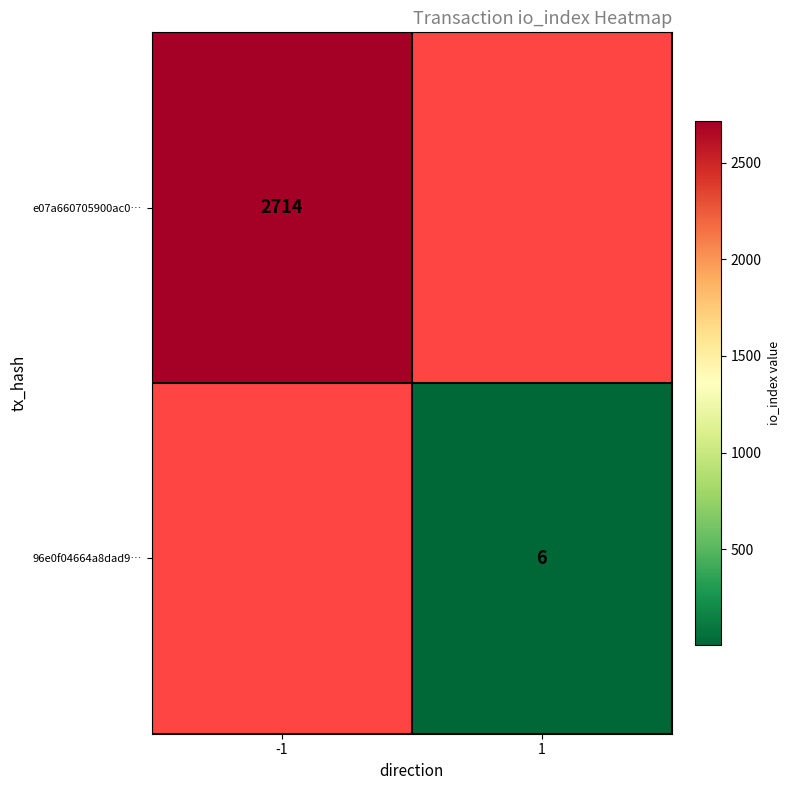

Is it true that 96e0f04664a8dad9… equals 3 at 1?

False